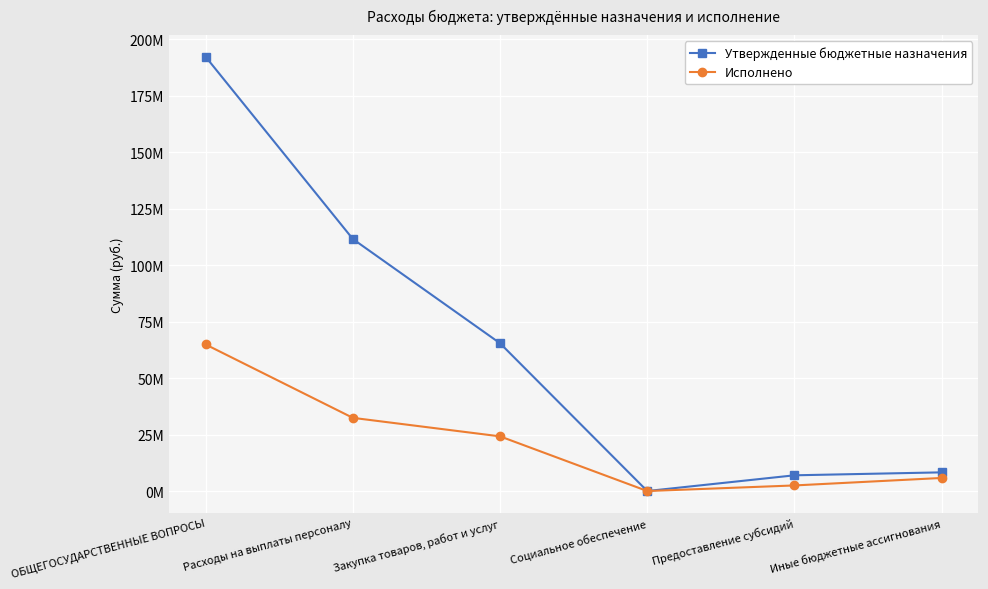

What position from the left is Расходы на выплаты персоналу?

2